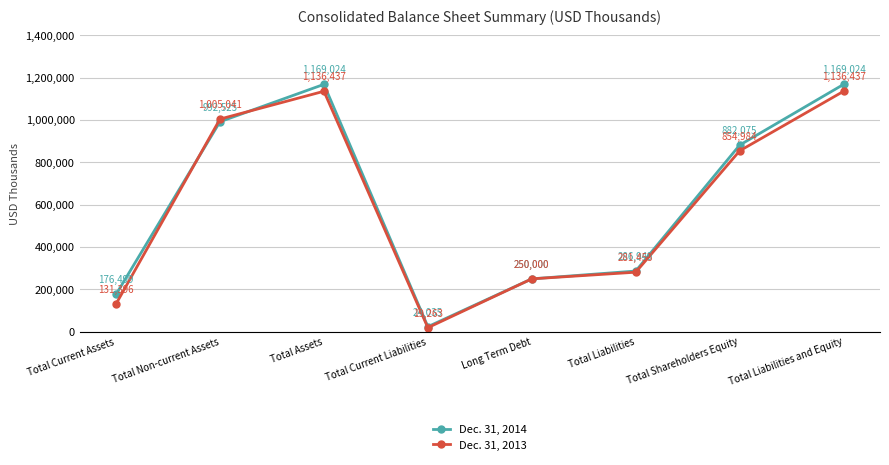

The value of Dec. 31, 2013 at Long Term Debt is 384782. True or false?

False